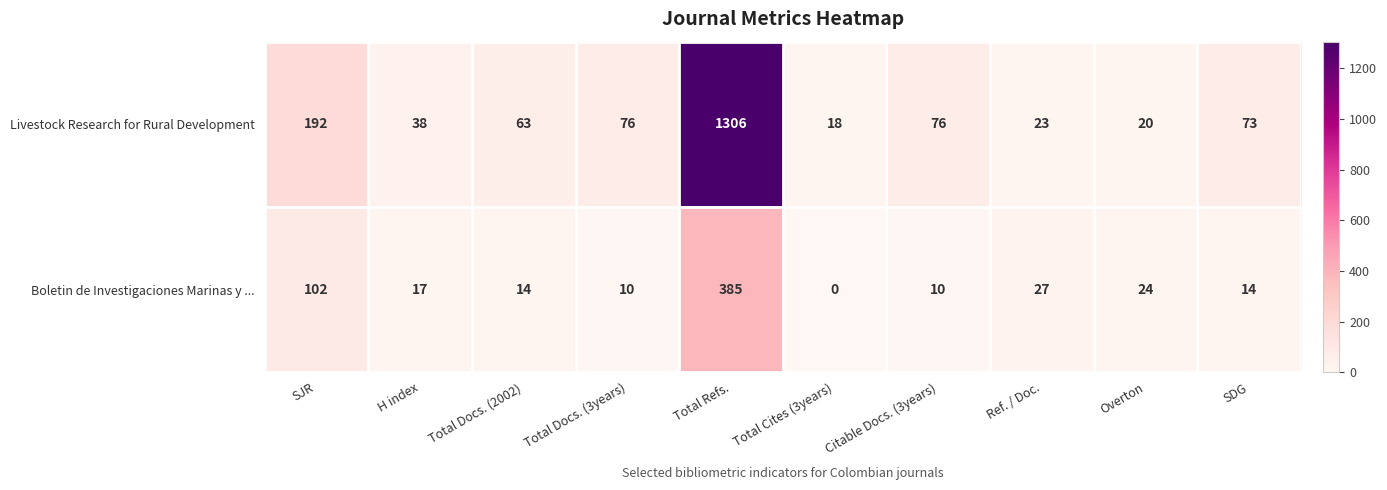

What is the average value of the Boletin de Investigaciones Marinas y ... series?

60